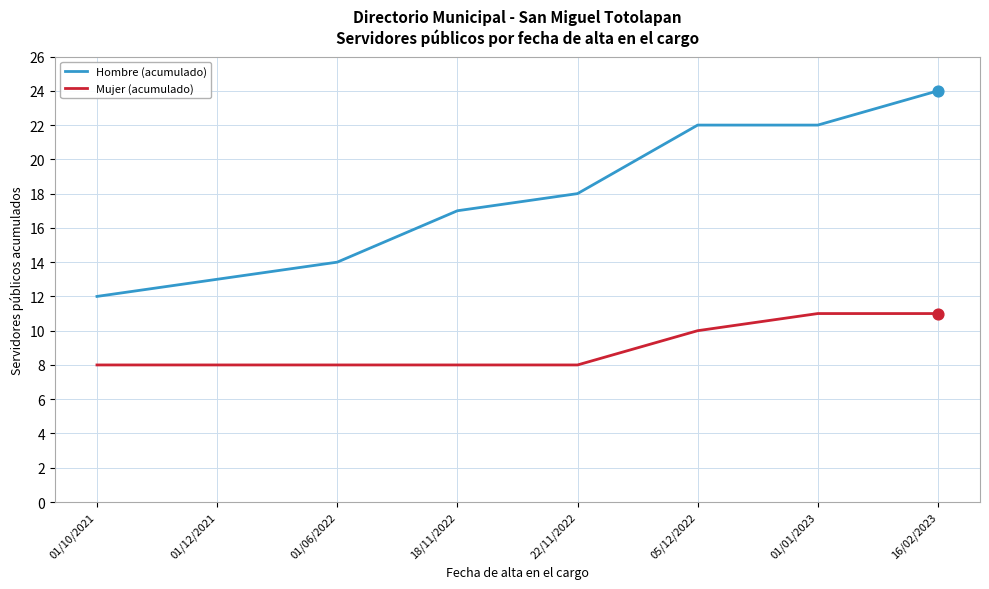

Between 01/06/2022 and 18/11/2022, which series saw the biggest shift?

Hombre (acumulado)